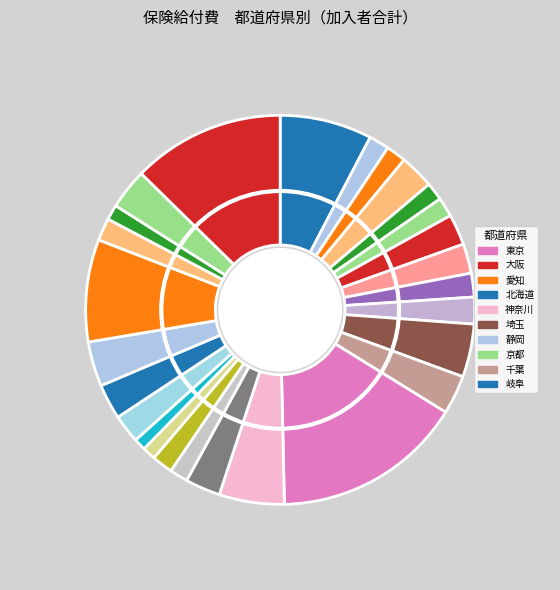

Rank the categories by value from lowest to highest.

山梨, 福井, 滋賀, 秋田, 富山, 山形, 岩手, 青森, 石川, 三重, 栃木, 群馬, 長野, 茨城, 福島, 宮城, 新潟, 岐阜, 千葉, 京都, 静岡, 埼玉, 神奈川, 北海道, 愛知, 大阪, 東京